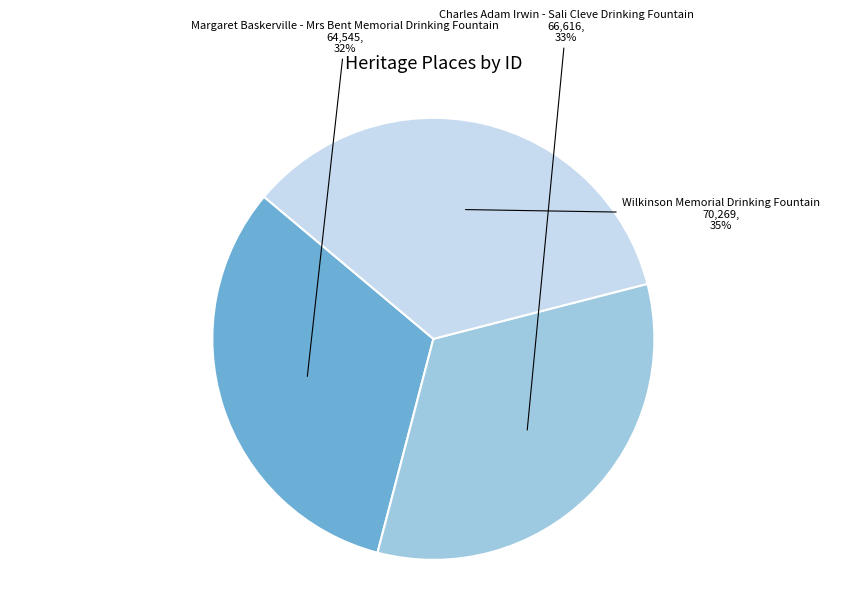

To the nearest percent, what is the average slice percentage?

33%